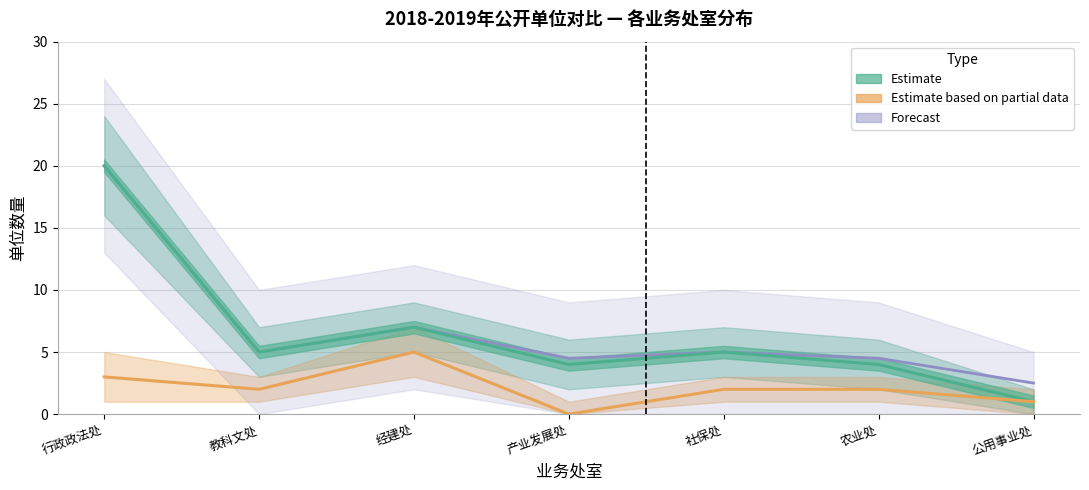

True or false: 全类处室汇总 (Forecast) and 涉改单位数量 (Partial Estimate) intersect in this chart.

False